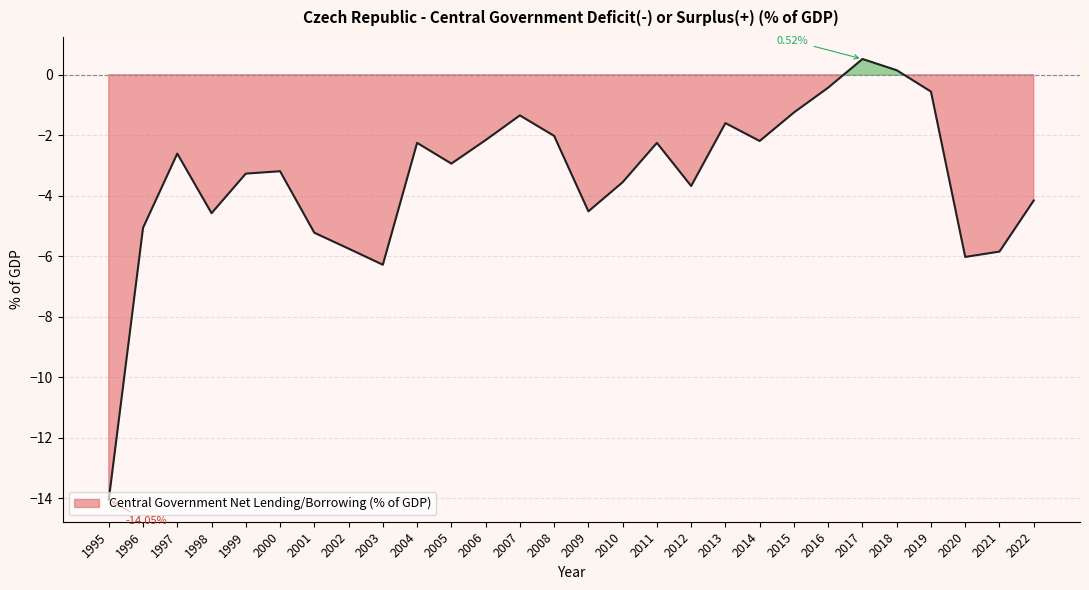

List the labels in order of value, largest first.

2017, 2018, 2016, 2019, 2015, 2007, 2013, 2008, 2006, 2014, 2004, 2011, 1997, 2005, 2000, 1999, 2010, 2012, 2022, 2009, 1998, 1996, 2001, 2002, 2021, 2020, 2003, 1995